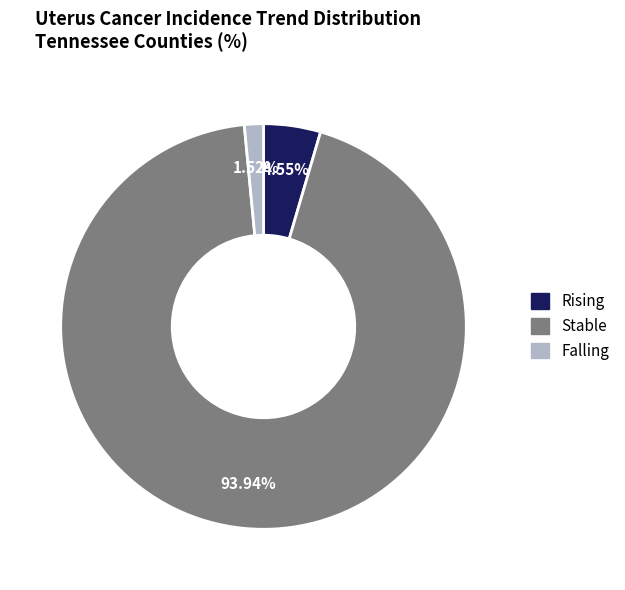

Is there a majority slice in this chart?

Yes